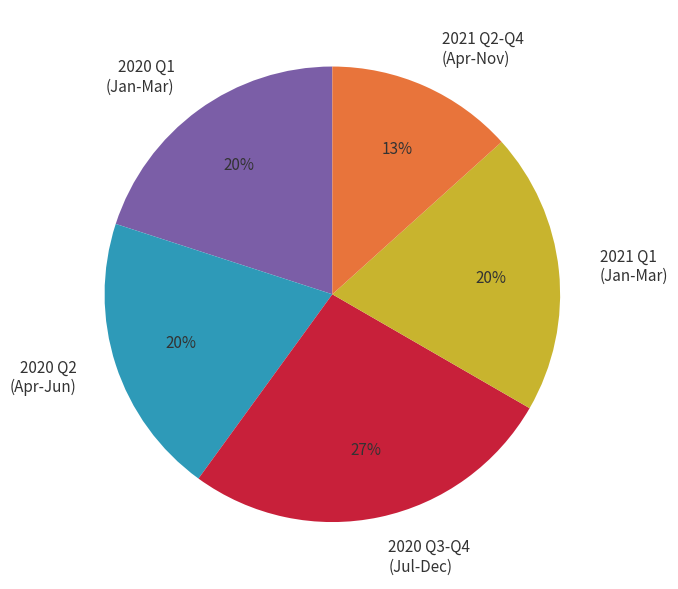

What is the ratio of the value at 2021 Q1 (Jan-Mar) to the value at 2020 Q1 (Jan-Mar)?

1.0